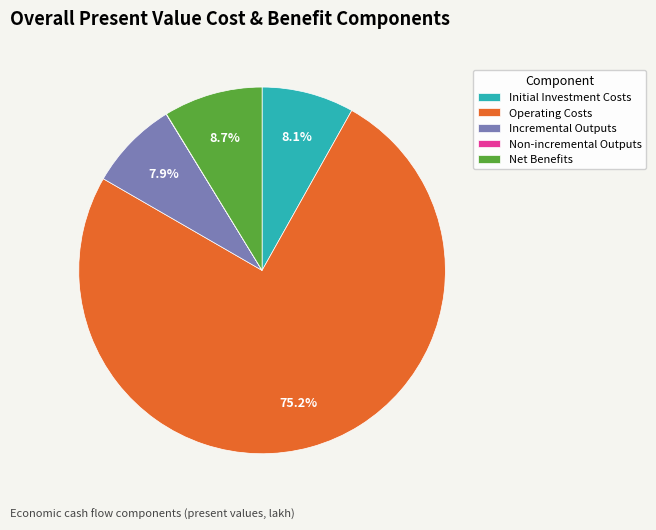

Combined, do Incremental Outputs and Net Benefits account for over 50%?

No